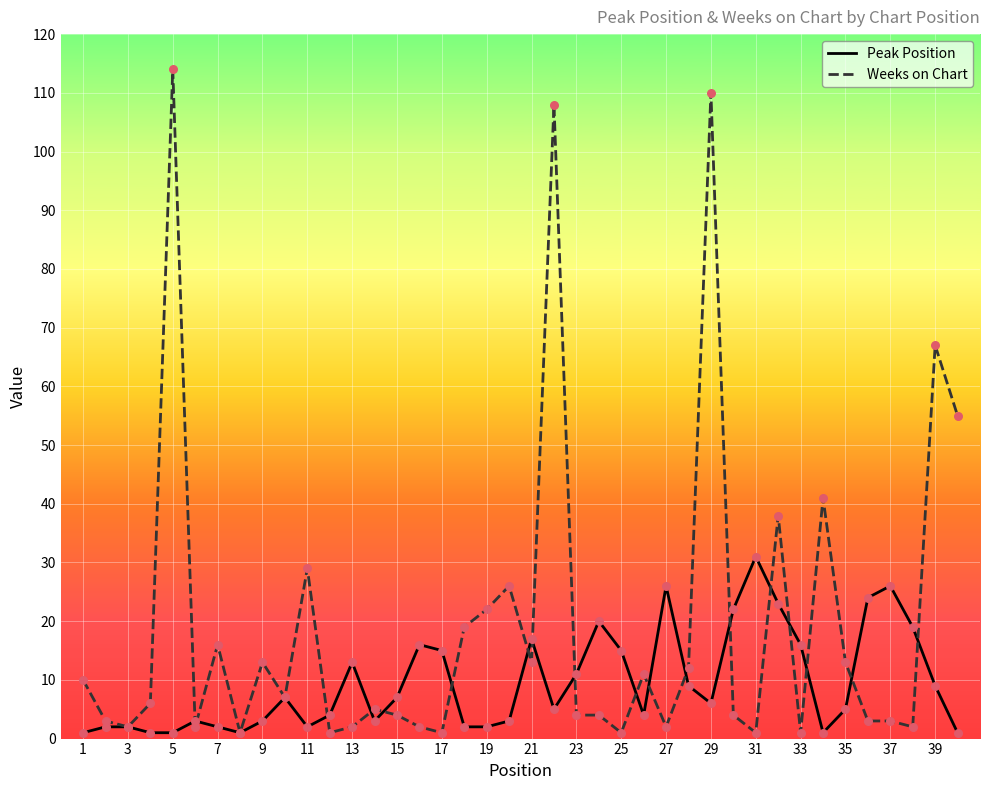

What are all the series names shown in the legend?

Peak Position, Weeks on Chart